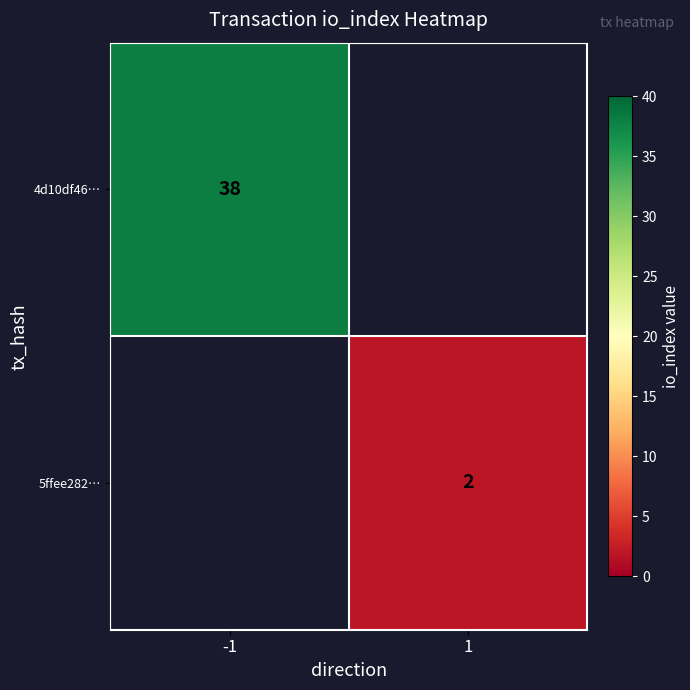

The value of 5ffee282… at 1 is 3. True or false?

False